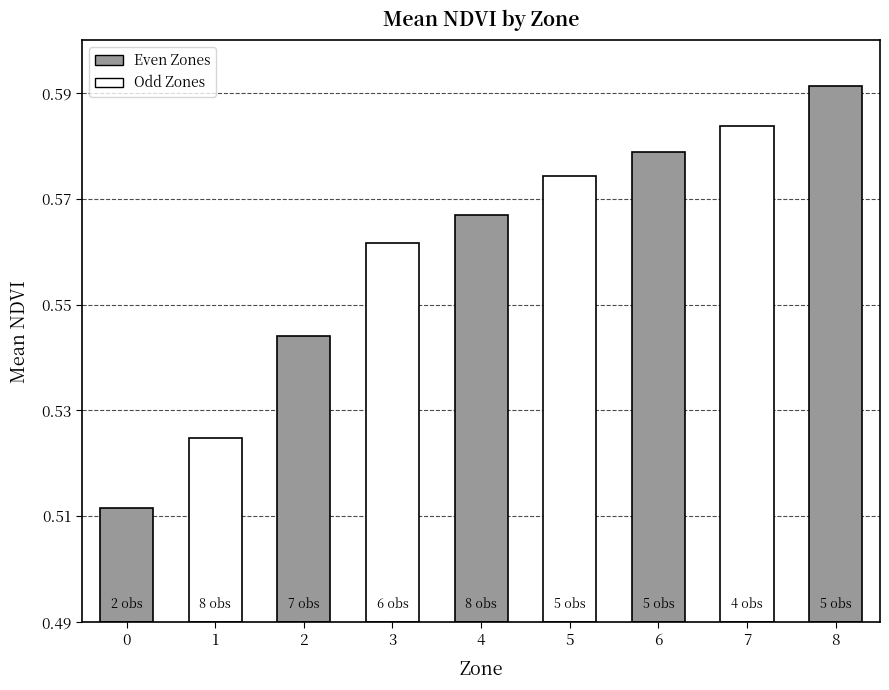

What is the sum of the values at 3 and 2?

1.1